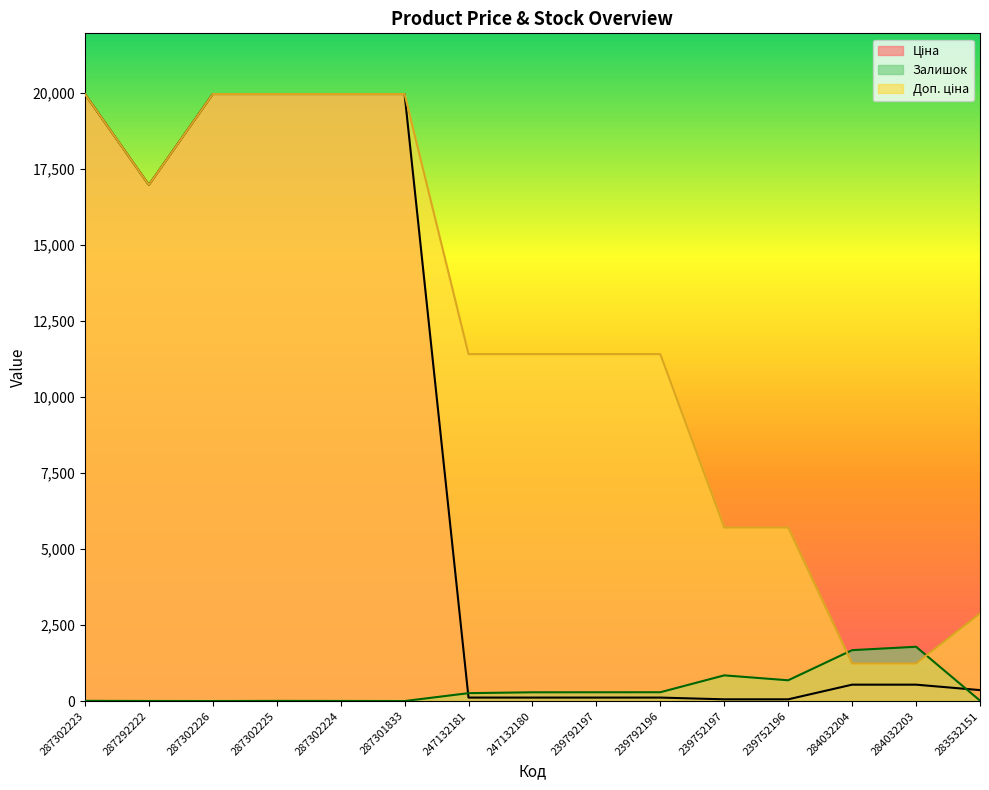

What is the value of the Залишок point at the 4th from the left?

5.0